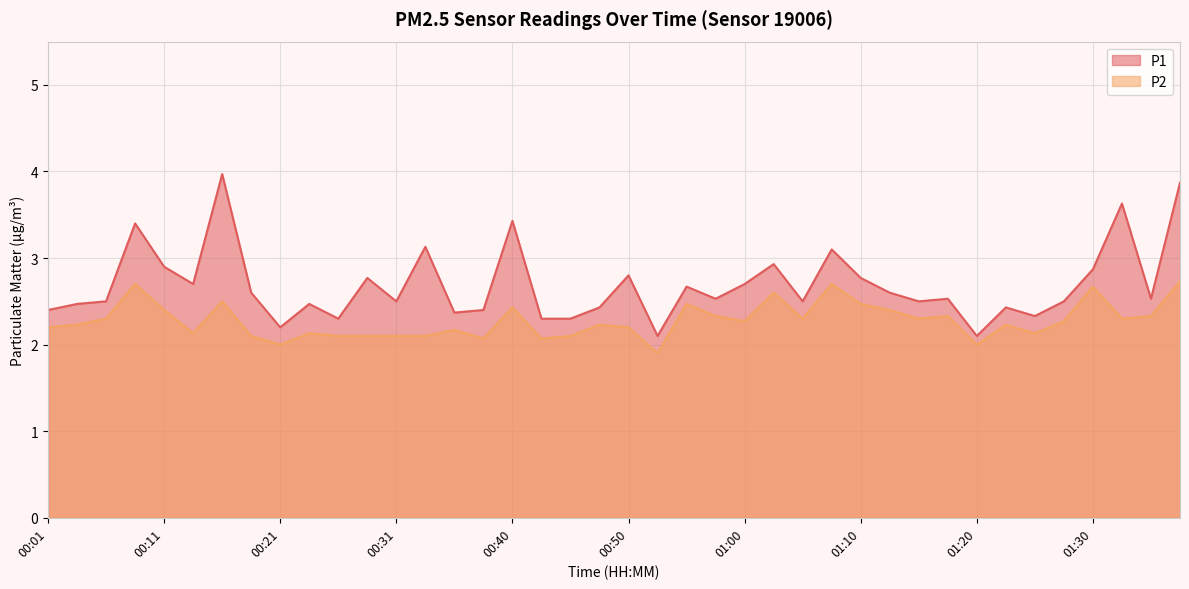

What are all the series names shown in the legend?

P1, P2